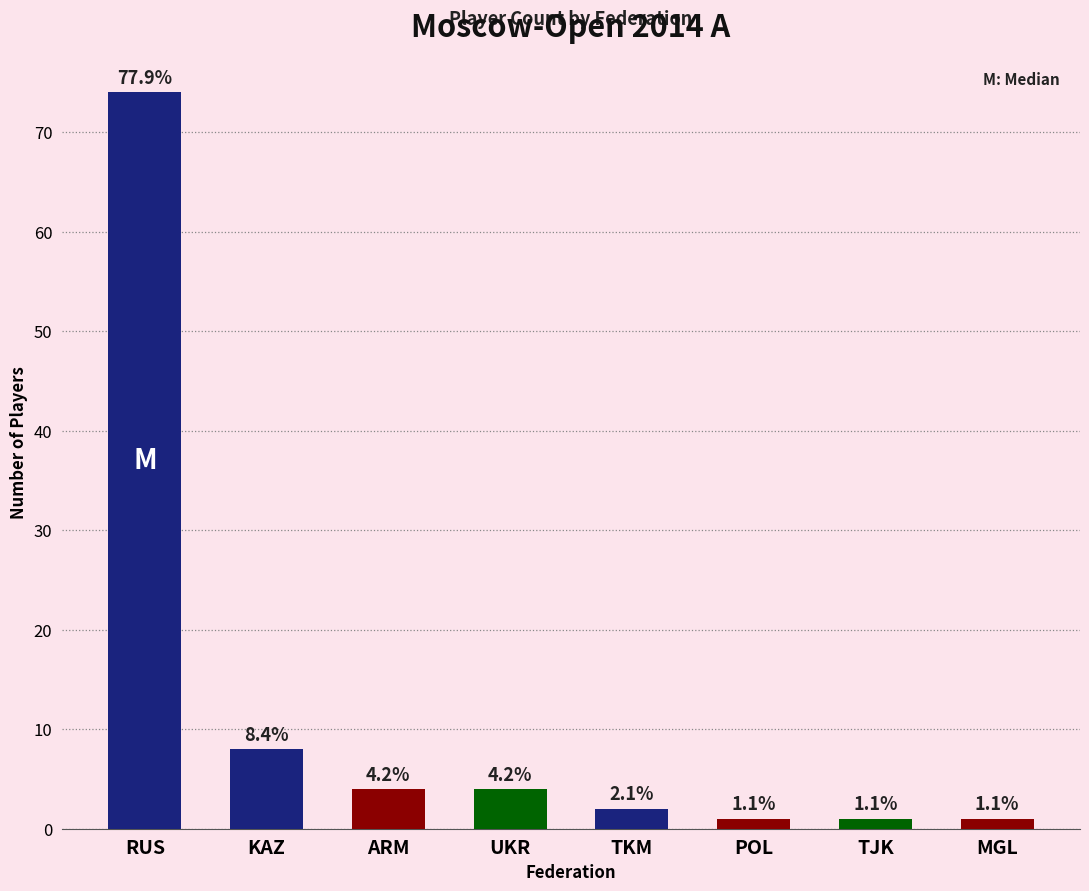

Is it true that the value at RUS is 113?

False